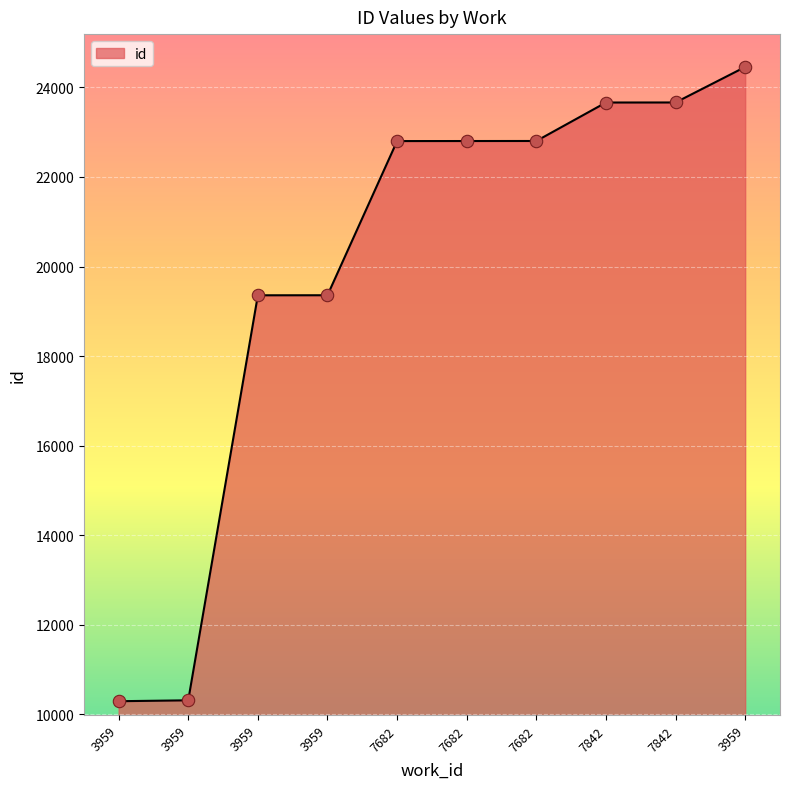

What is the ratio of the value at 3959 to the value at 7682?

0.8